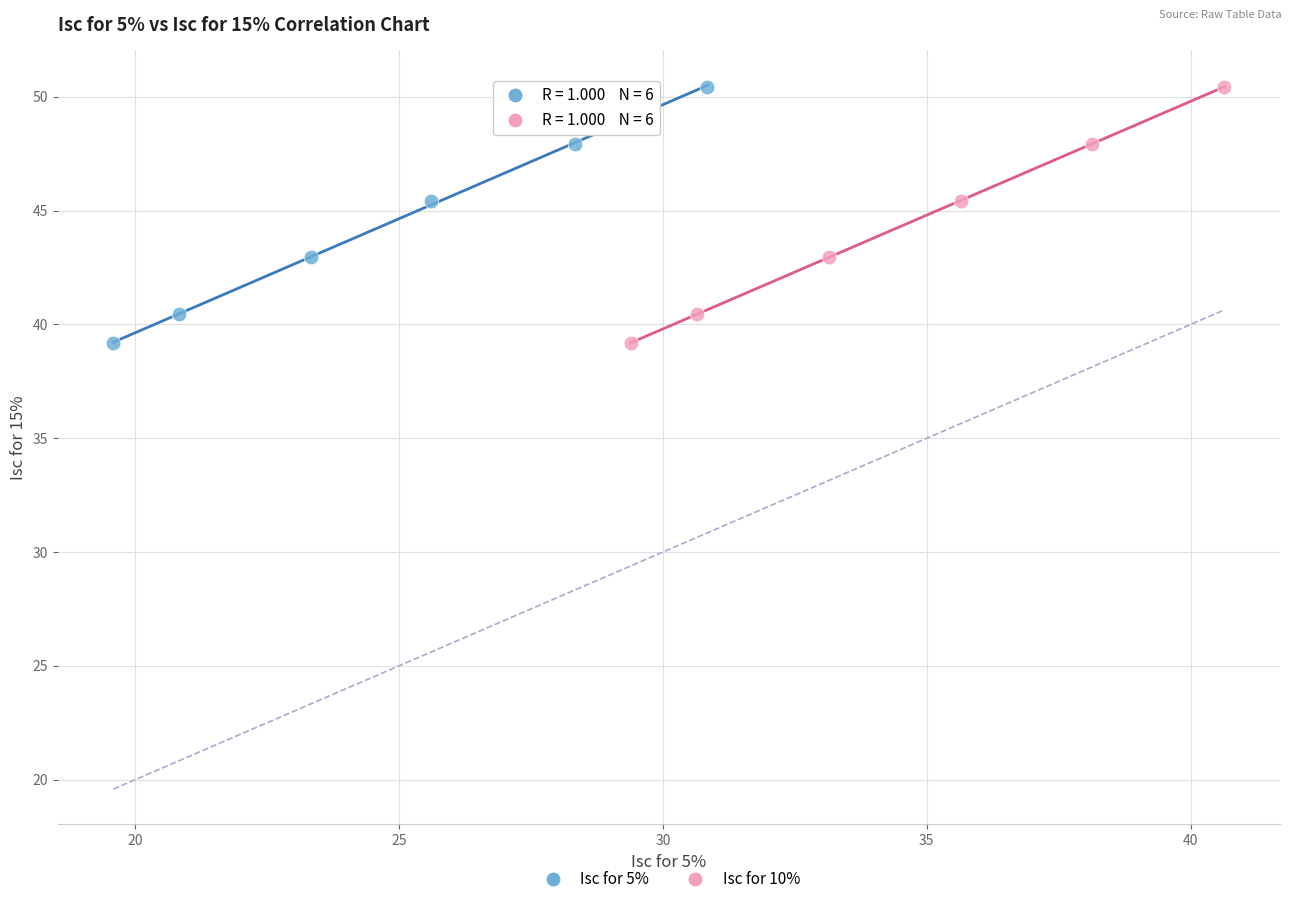

What are all the series names shown in the legend?

Isc for 5%, Isc for 10%